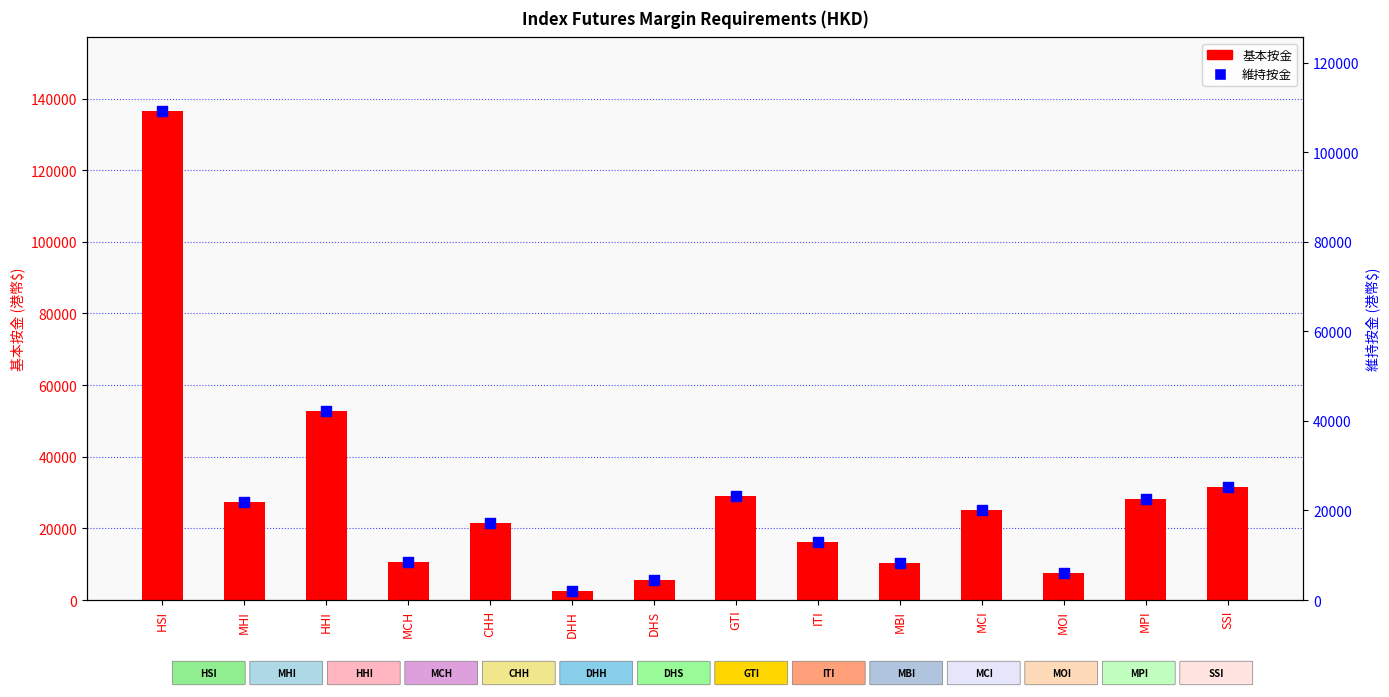

Which series reaches the minimum Y coordinate?

維持按金